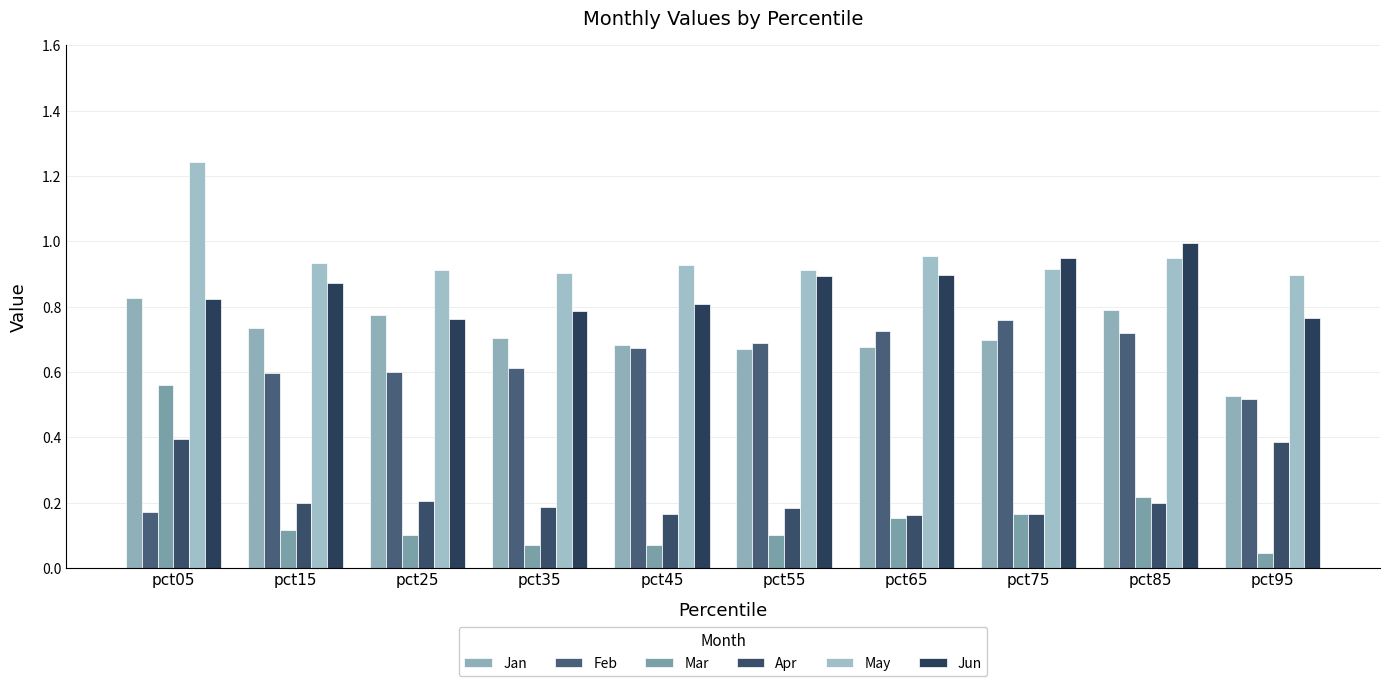

Reading left to right, transcribe all the data shown in this chart.

Jan: pct05=0.8	pct15=0.7	pct25=0.8	pct35=0.7	pct45=0.7	pct55=0.7	pct65=0.7	pct75=0.7	pct85=0.8	pct95=0.5
Feb: pct05=0.2	pct15=0.6	pct25=0.6	pct35=0.6	pct45=0.7	pct55=0.7	pct65=0.7	pct75=0.8	pct85=0.7	pct95=0.5
Mar: pct05=0.6	pct15=0.1	pct25=0.1	pct35=0.1	pct45=0.1	pct55=0.1	pct65=0.2	pct75=0.2	pct85=0.2	pct95=0.0
Apr: pct05=0.4	pct15=0.2	pct25=0.2	pct35=0.2	pct45=0.2	pct55=0.2	pct65=0.2	pct75=0.2	pct85=0.2	pct95=0.4
May: pct05=1.2	pct15=0.9	pct25=0.9	pct35=0.9	pct45=0.9	pct55=0.9	pct65=1.0	pct75=0.9	pct85=0.9	pct95=0.9
Jun: pct05=0.8	pct15=0.9	pct25=0.8	pct35=0.8	pct45=0.8	pct55=0.9	pct65=0.9	pct75=0.9	pct85=1.0	pct95=0.8